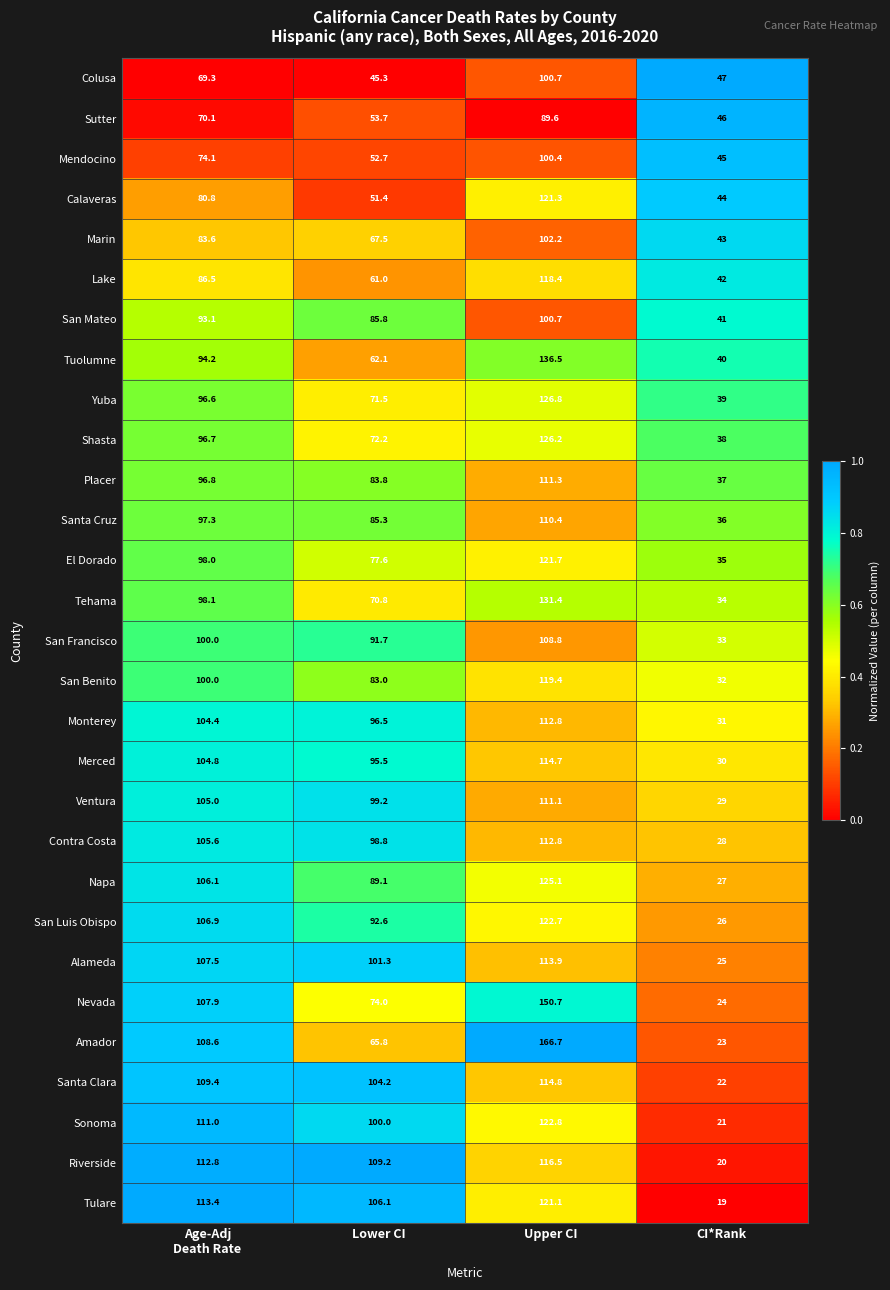

What is the spread (max minus min) of values at Upper CI?

77.1